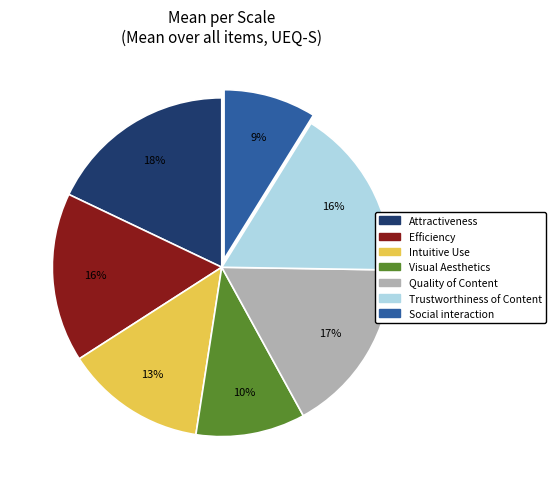

To the nearest percent, what is the average slice percentage?

14%